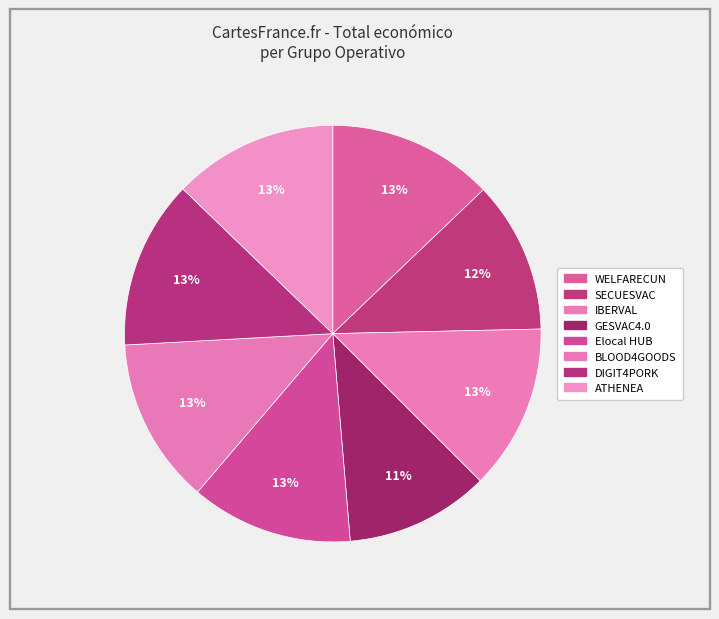

How many slices are in this pie chart?

8